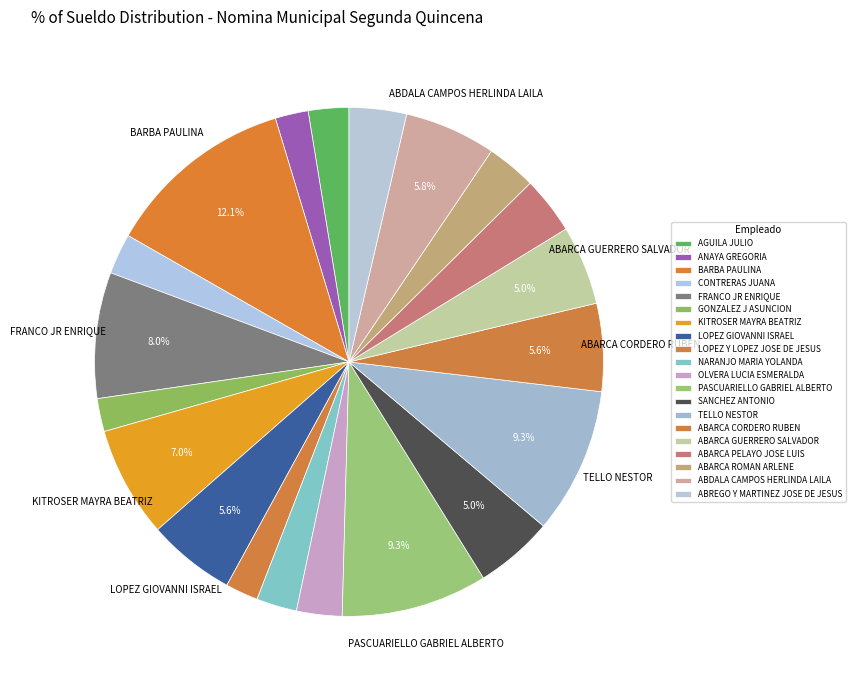

Count the number of slices in the pie.

20